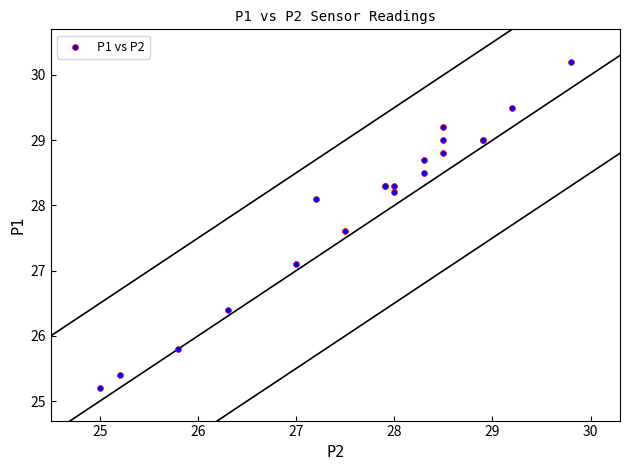

What Y value in the scatter plot is closest to 27?

27.1